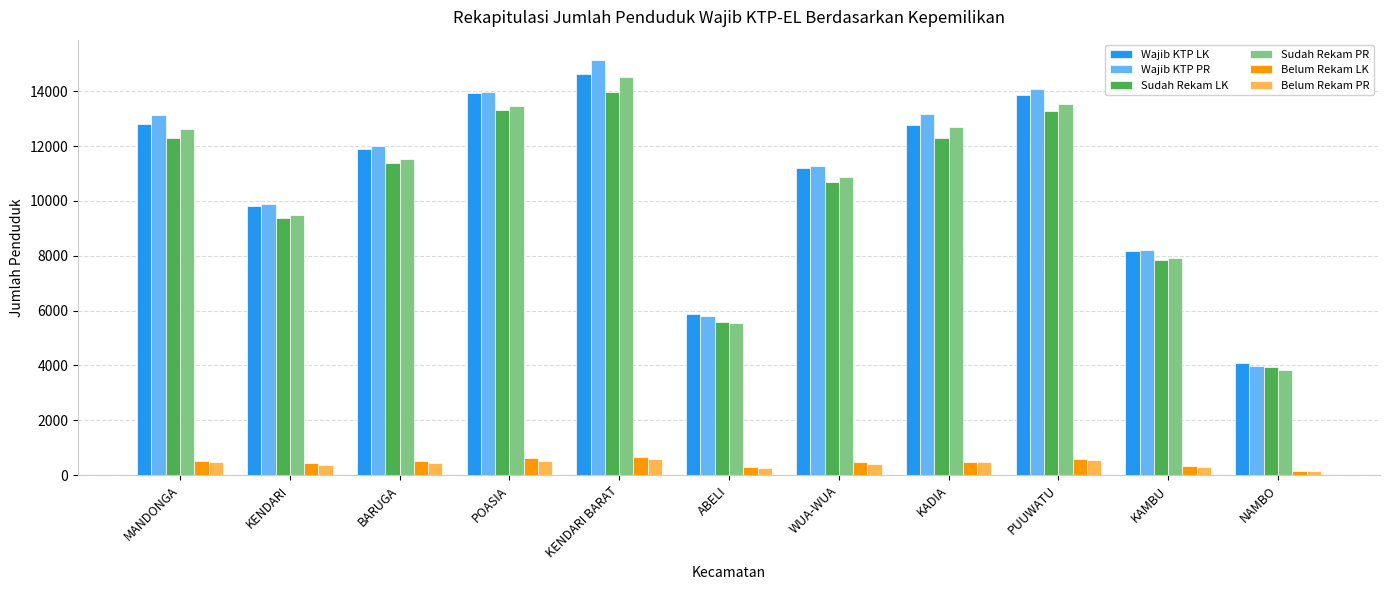

Is the value of Wajib KTP PR at ABELI greater than the value of Belum Rekam LK at MANDONGA?

Yes